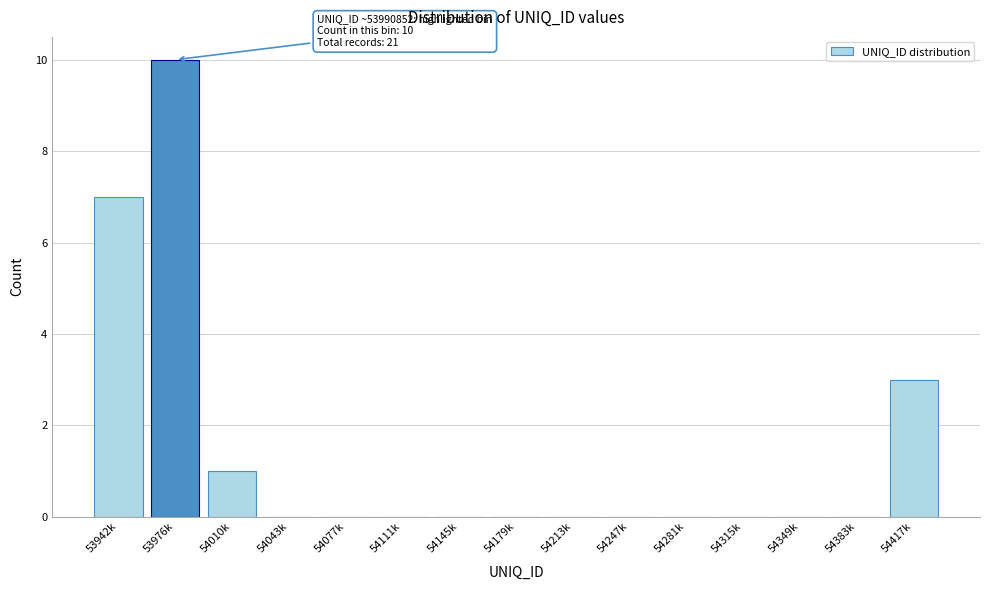

Reading left to right, list all the values displayed in this chart.

53942k=7	53976k=10	54010k=1	54043k=0	54077k=0	54111k=0	54145k=0	54179k=0	54213k=0	54247k=0	54281k=0	54315k=0	54349k=0	54383k=0	54417k=3